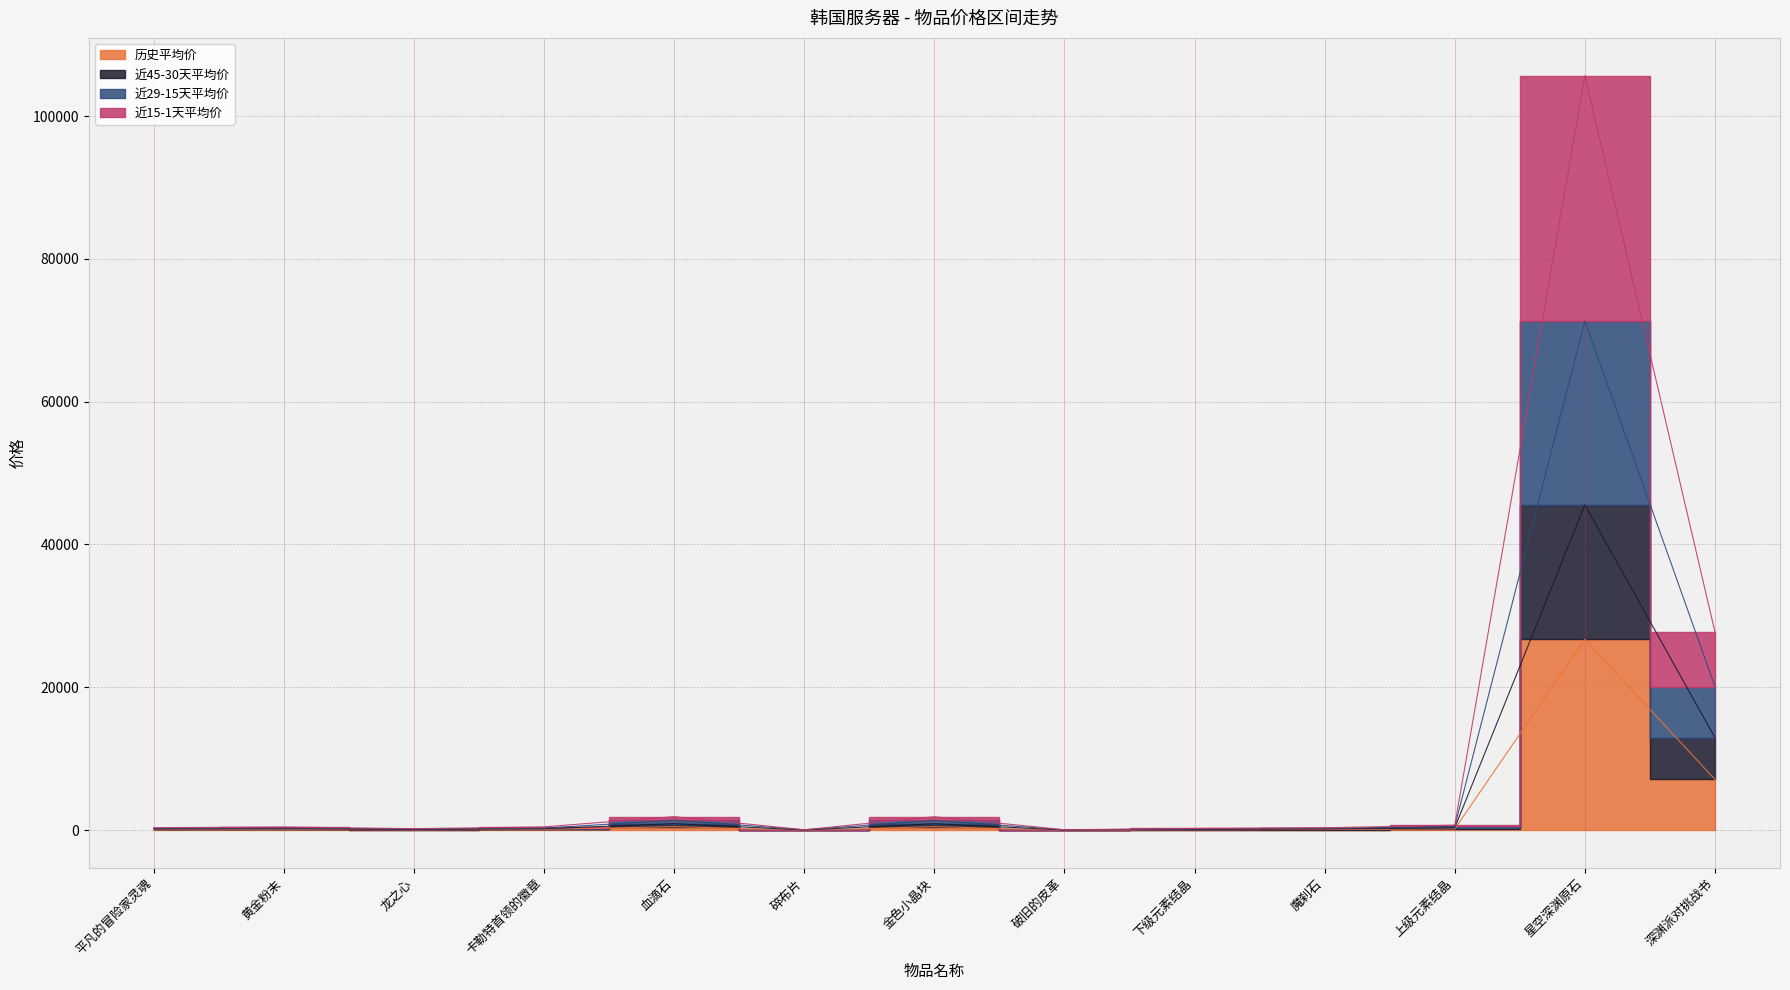

The 近45-30天平均价 series shows 548 at 金色小晶块. True or false?

False